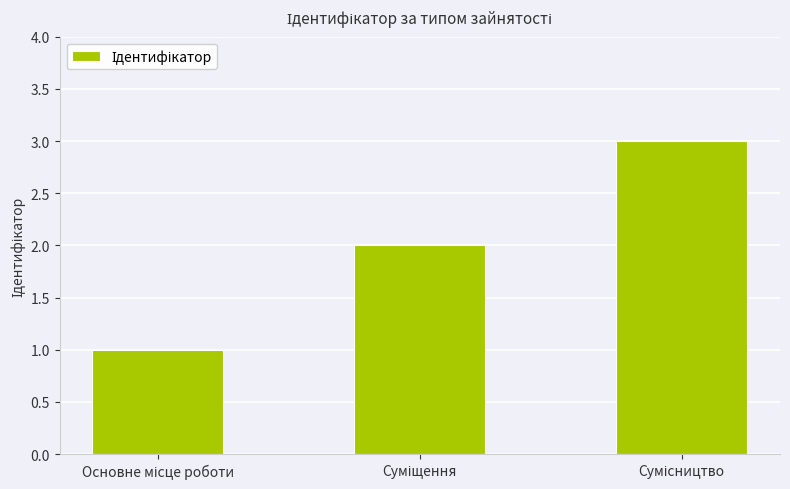

Reading left to right, transcribe all the data shown in this chart.

1	2	3